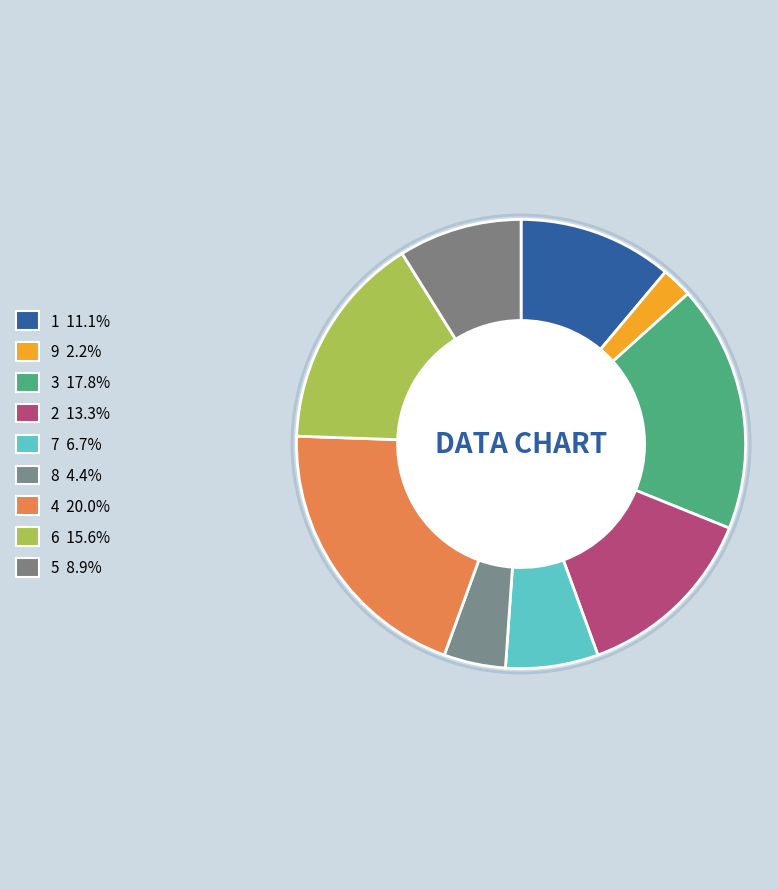

To the nearest percent, what portion does 2 represent?

13%